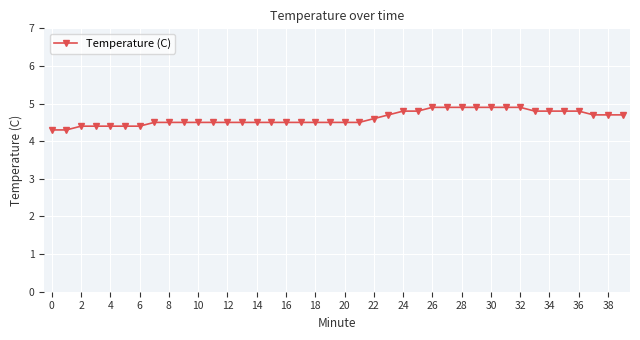

What is the value of the 38th point from the left?

4.7